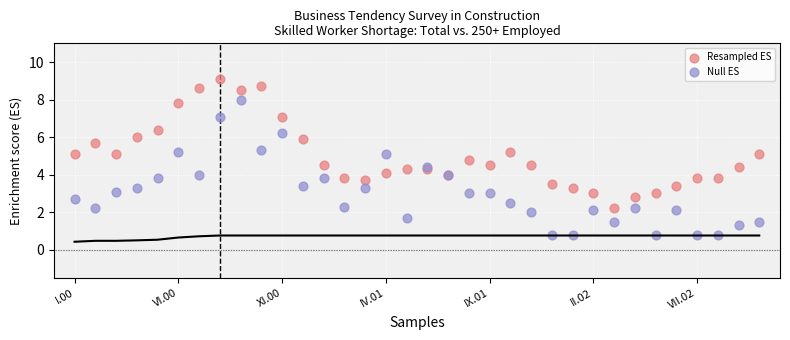

Which series reaches the minimum Y coordinate?

Null ES